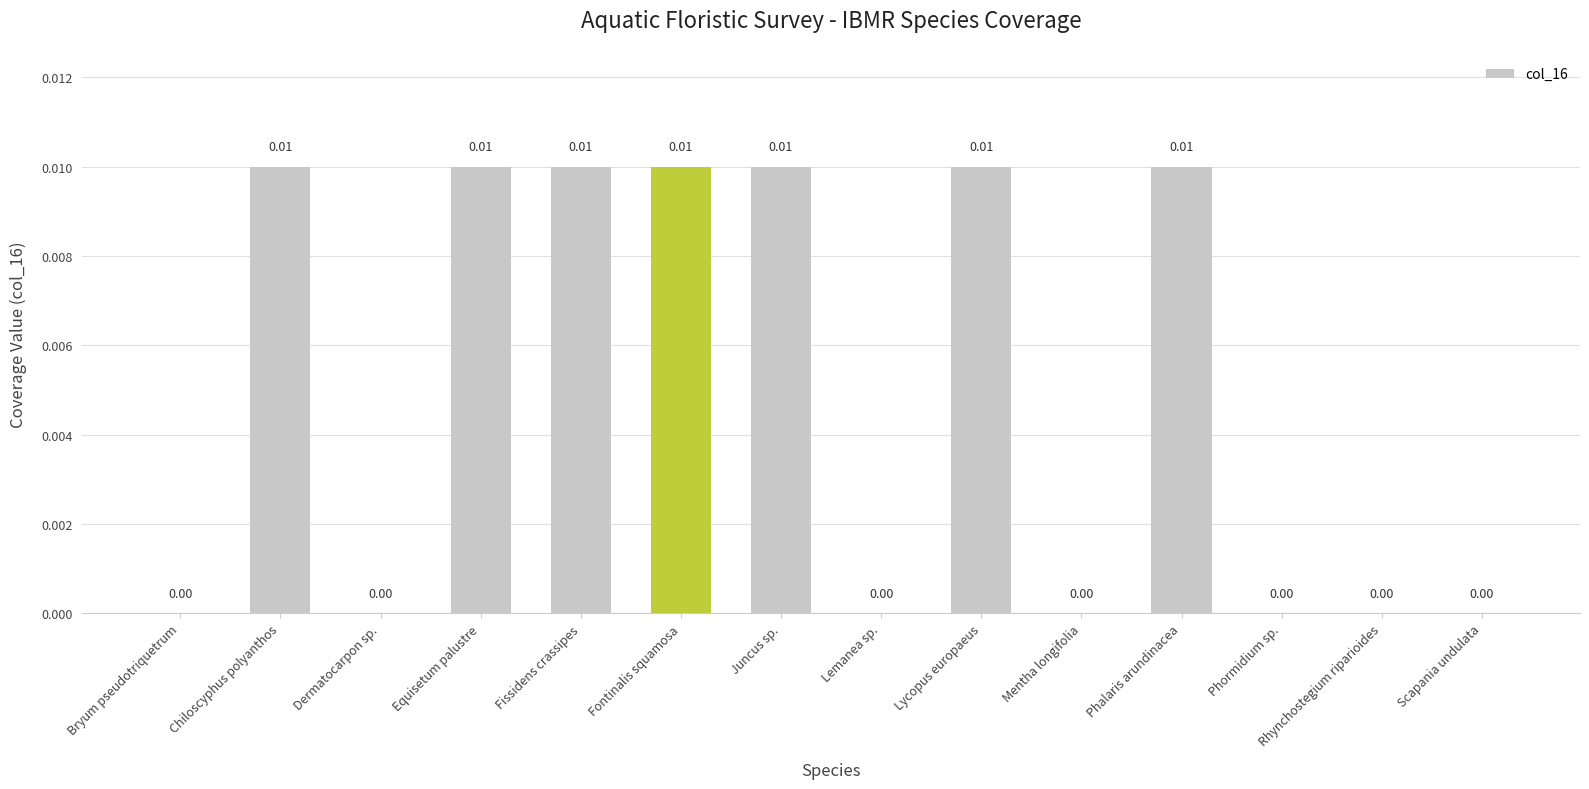

Are the bars horizontal?

No